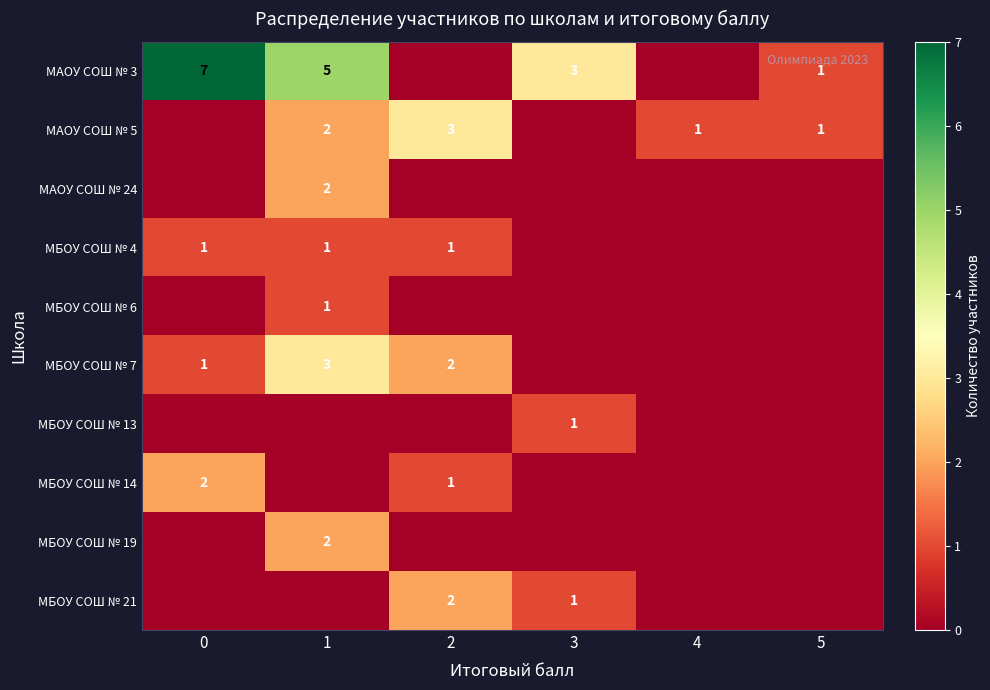

The row_3 series shows 1 at 0. True or false?

False